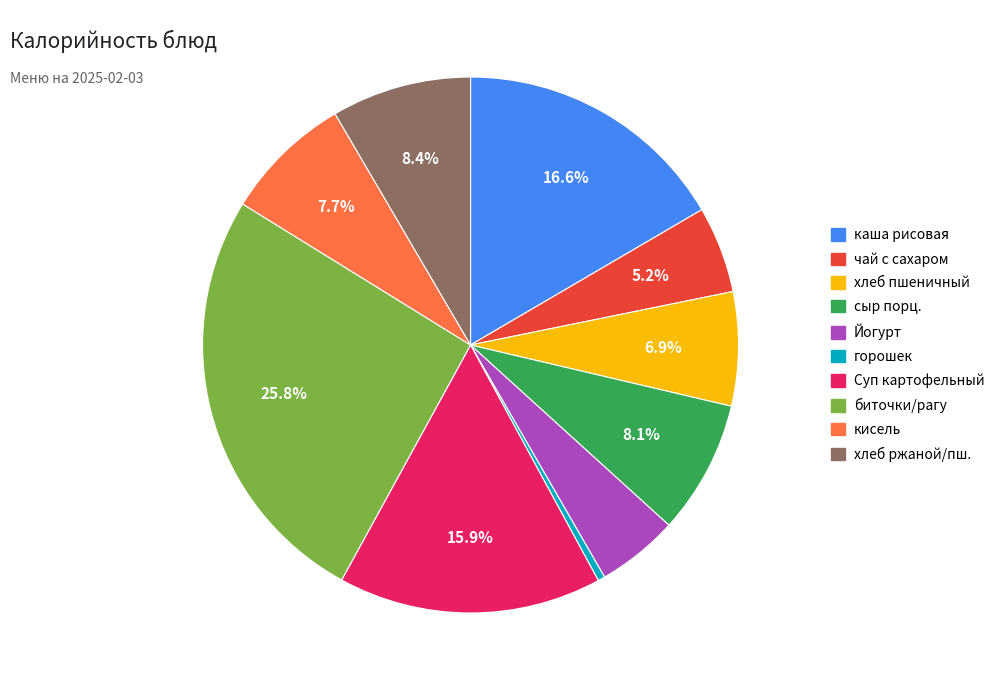

Is there a majority slice in this chart?

No